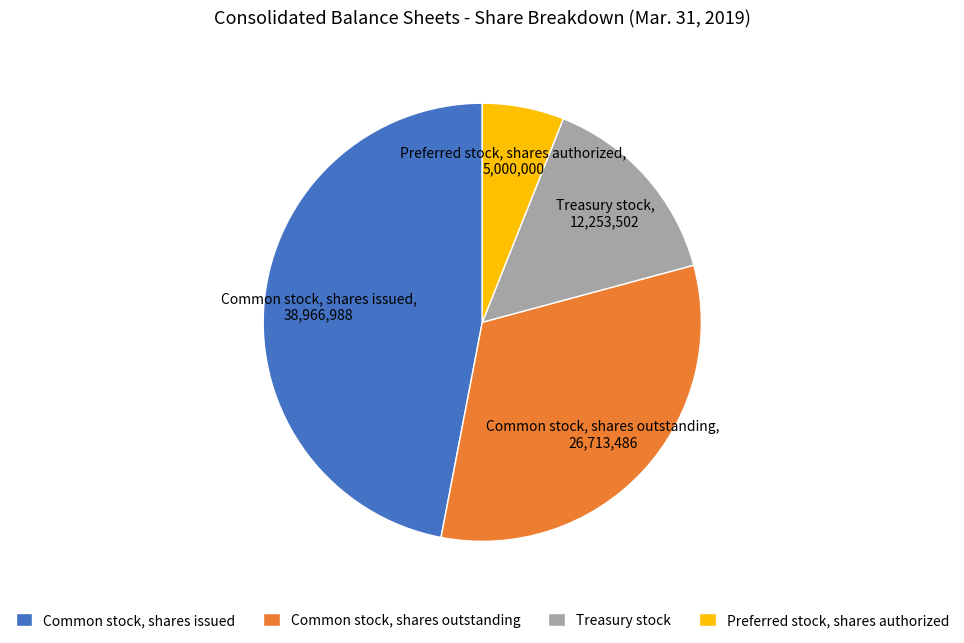

Between Preferred stock, shares authorized and Treasury stock, which is larger?

Treasury stock